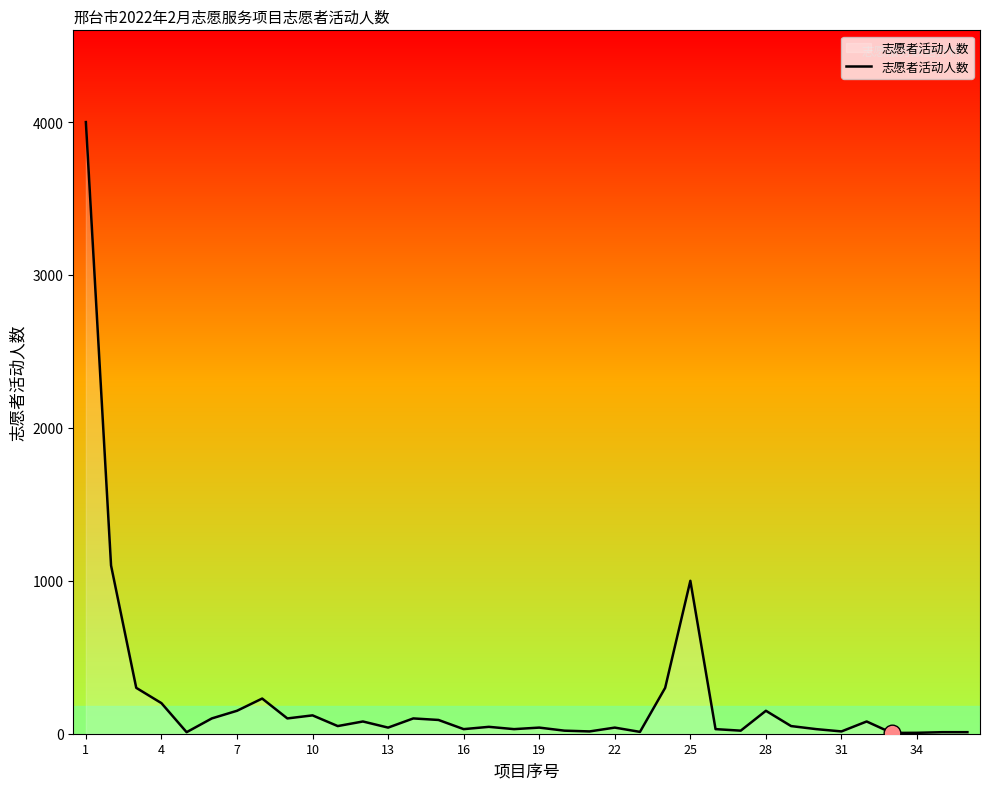

What is the greatest value displayed?

4000